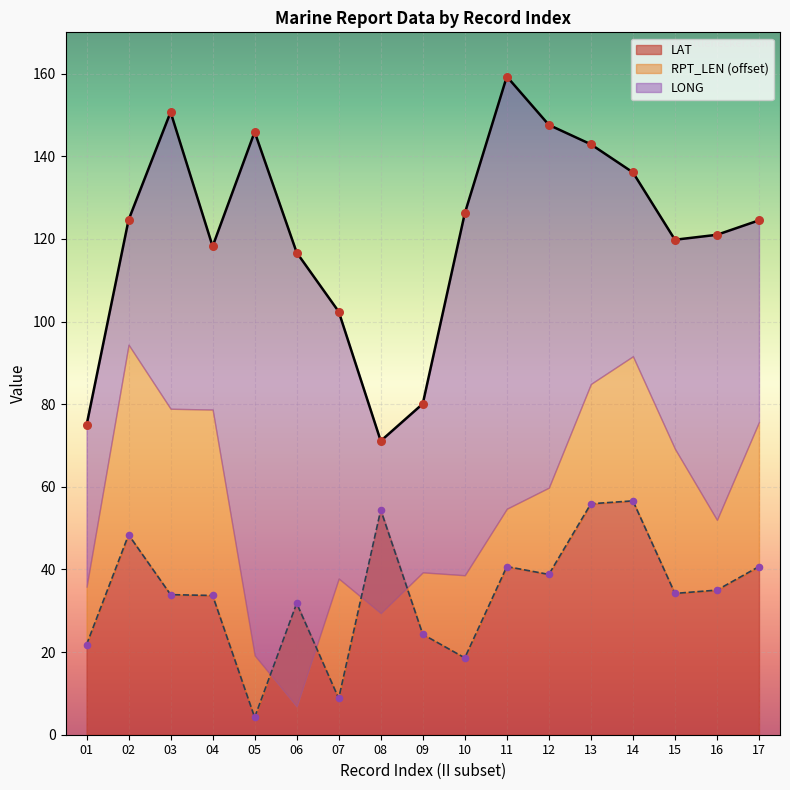

Which series contains the lowest Y value?

LAT